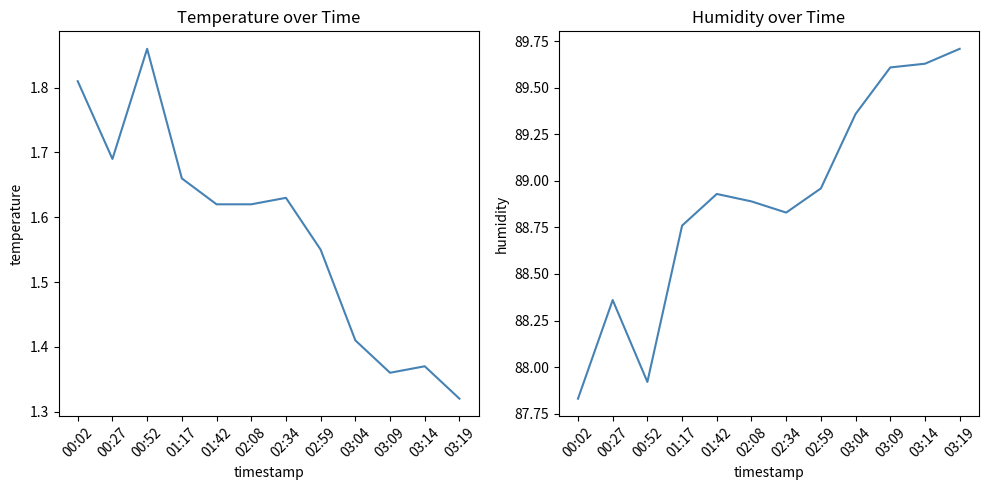

At which label is humidity closest to 88?

00:52